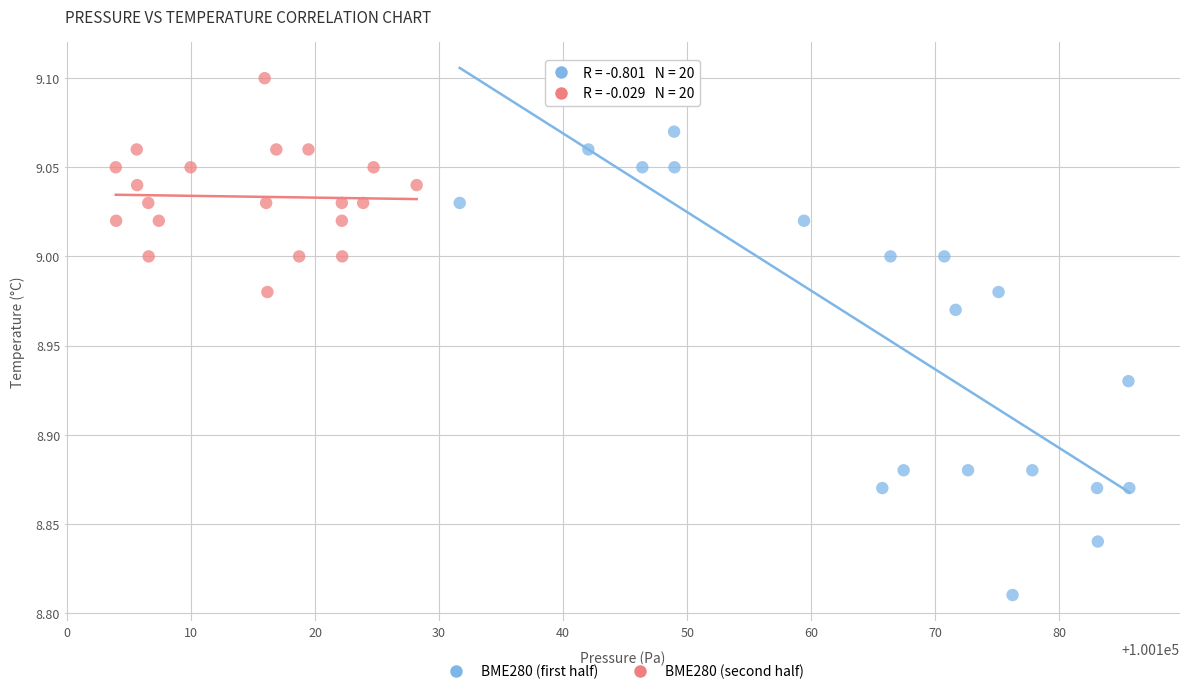

Which series has the widest spread of Y values?

BME280 (first half)